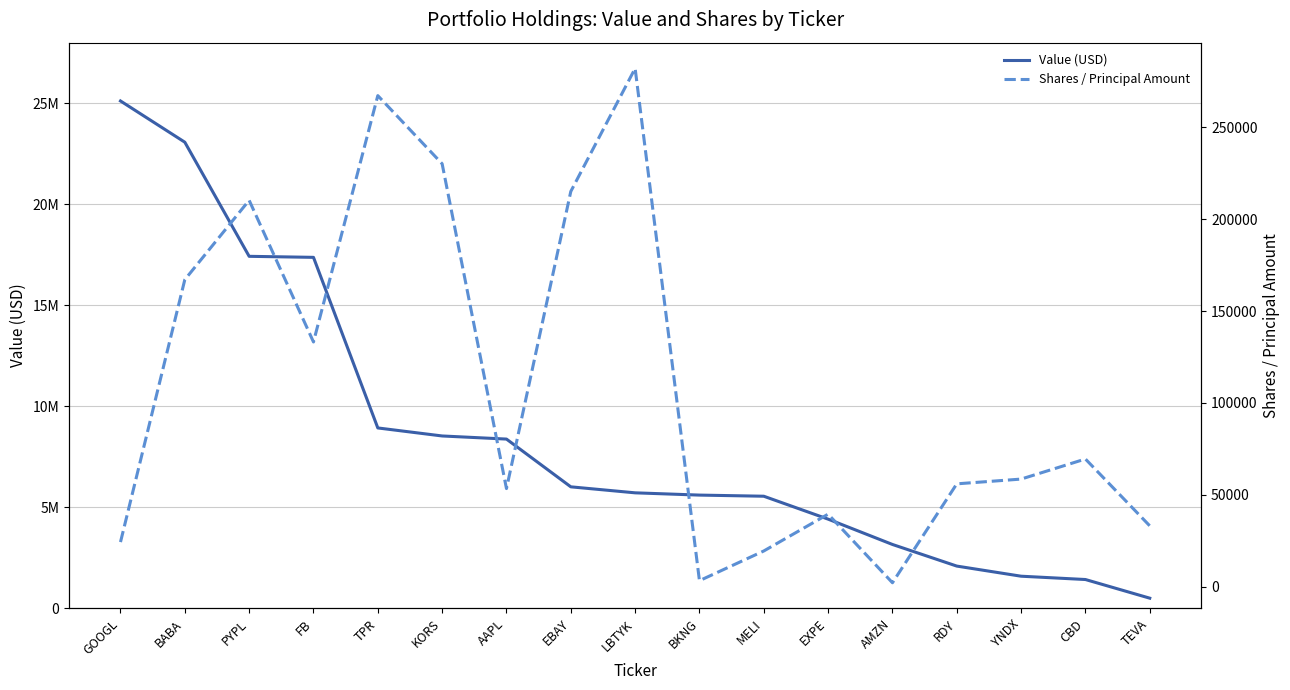

Reading left to right, transcribe all the data shown in this chart.

Value (USD): 25115000	23074000	17427000	17376000	8934000	8537000	8383000	6020000	5723000	5611000	5555000	4421000	3168000	2098000	1597000	1433000	510000
Shares / Principal Amount: 24284	167163	210369	133226	267357	230240	53400	215168	282180	3264	19432	39483	2129	55987	58576	69507	33119